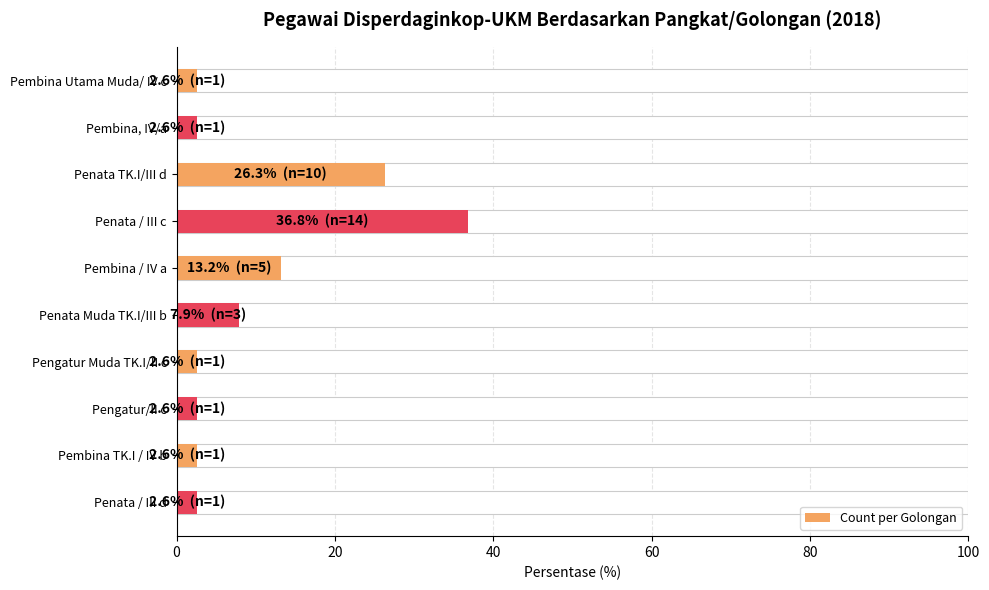

What is the difference between the maximum and minimum values?

34.2